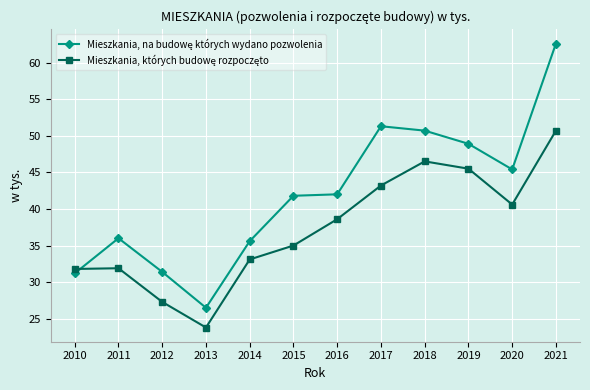

What is the total value across all series at 2018?

97.2